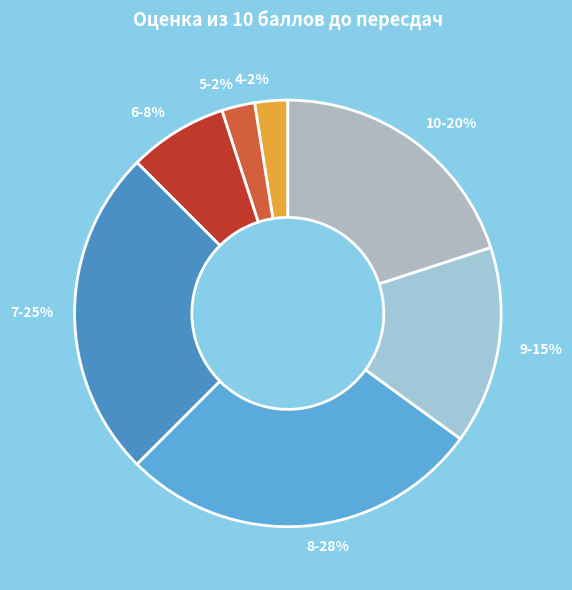

To the nearest percent, what is the combined percentage of 6 and 4?

10%